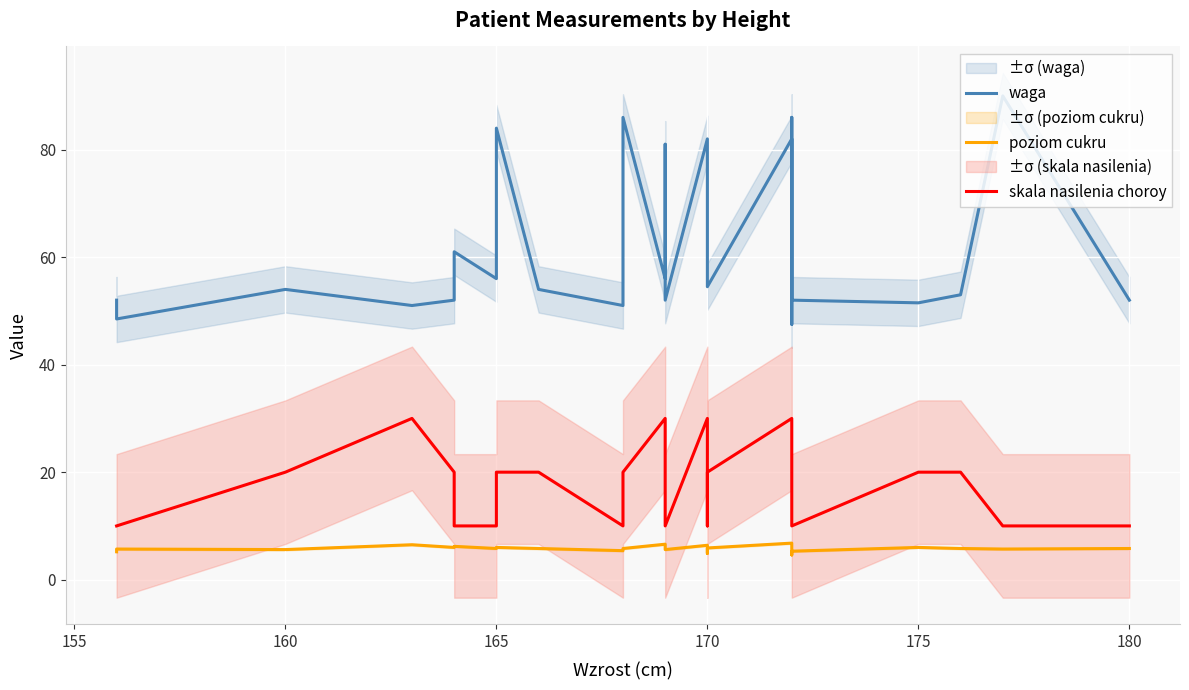

Reading left to right, transcribe all the data shown in this chart.

waga: 52.0	48.5	54.0	51.0	52.0	61.0	56.0	84.0	54.0	51.0	86.0	56.0	81.0	52.0	82.0	64.0	54.5	82.0	47.5	86.0	52.0	51.5	53.0	90.0	52.0
poziom cukru: 5.2	5.7	5.6	6.5	6.0	6.2	5.8	6.0	5.8	5.4	5.8	6.6	5.6	5.6	6.4	4.9	5.9	6.8	6.6	4.6	5.3	6.0	5.8	5.7	5.8
skala nasilenia choroy: 10.0	10.0	20.0	30.0	20.0	10.0	10.0	20.0	20.0	10.0	20.0	30.0	20.0	10.0	30.0	10.0	20.0	30.0	30.0	10.0	10.0	20.0	20.0	10.0	10.0